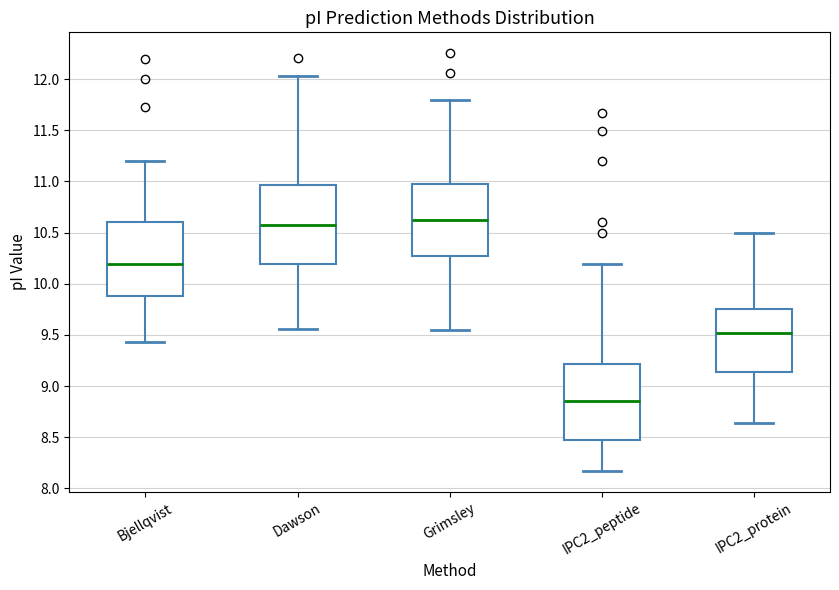

Reading left to right, read every box against the y-axis: the position of its median line, the range the box covers, and the ends of its whiskers. The values are not printed on the chart, so give them approximately, as read against the axis.

Bjellqvist: median 10.20, box 9.90 to 10.60, whiskers 9.45 to 11.20
Dawson: median 10.55, box 10.20 to 10.95, whiskers 9.55 to 12.05
Grimsley: median 10.60, box 10.25 to 11.00, whiskers 9.55 to 11.80
IPC2_peptide: median 8.85, box 8.45 to 9.20, whiskers 8.15 to 10.20
IPC2_protein: median 9.50, box 9.15 to 9.75, whiskers 8.65 to 10.50